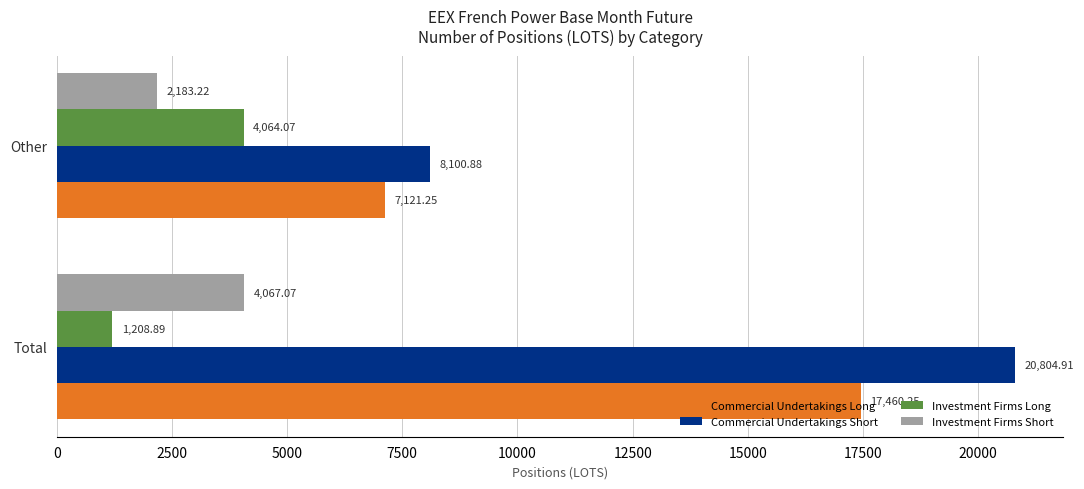

Is the value of Investment Firms Short at Total greater than the value of Investment Firms Long at Other?

Yes